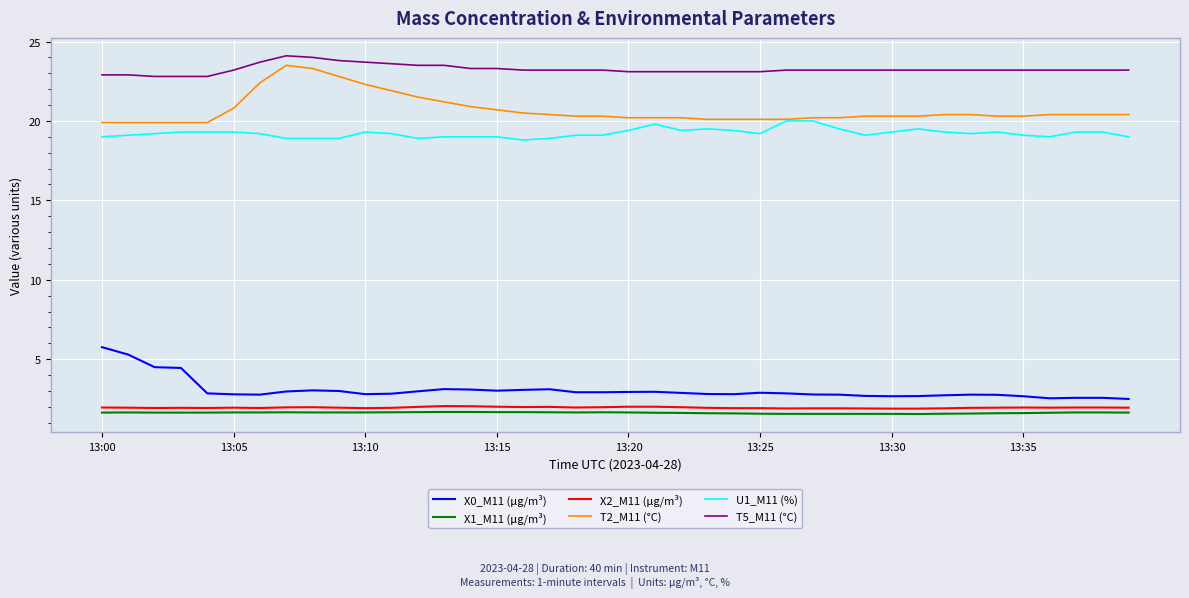

True or false: X2_M11 (μg/m³) and T5_M11 (°C) cross at least once.

False